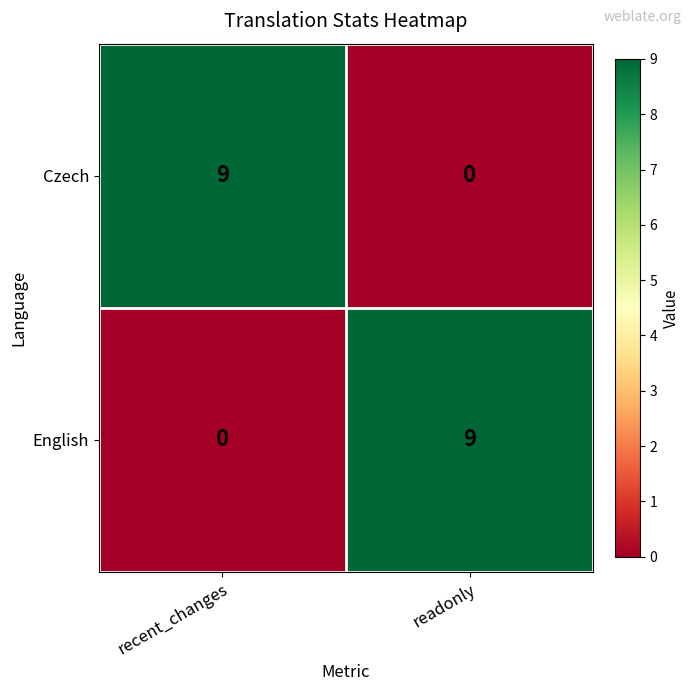

Count the number of categories in the chart.

2